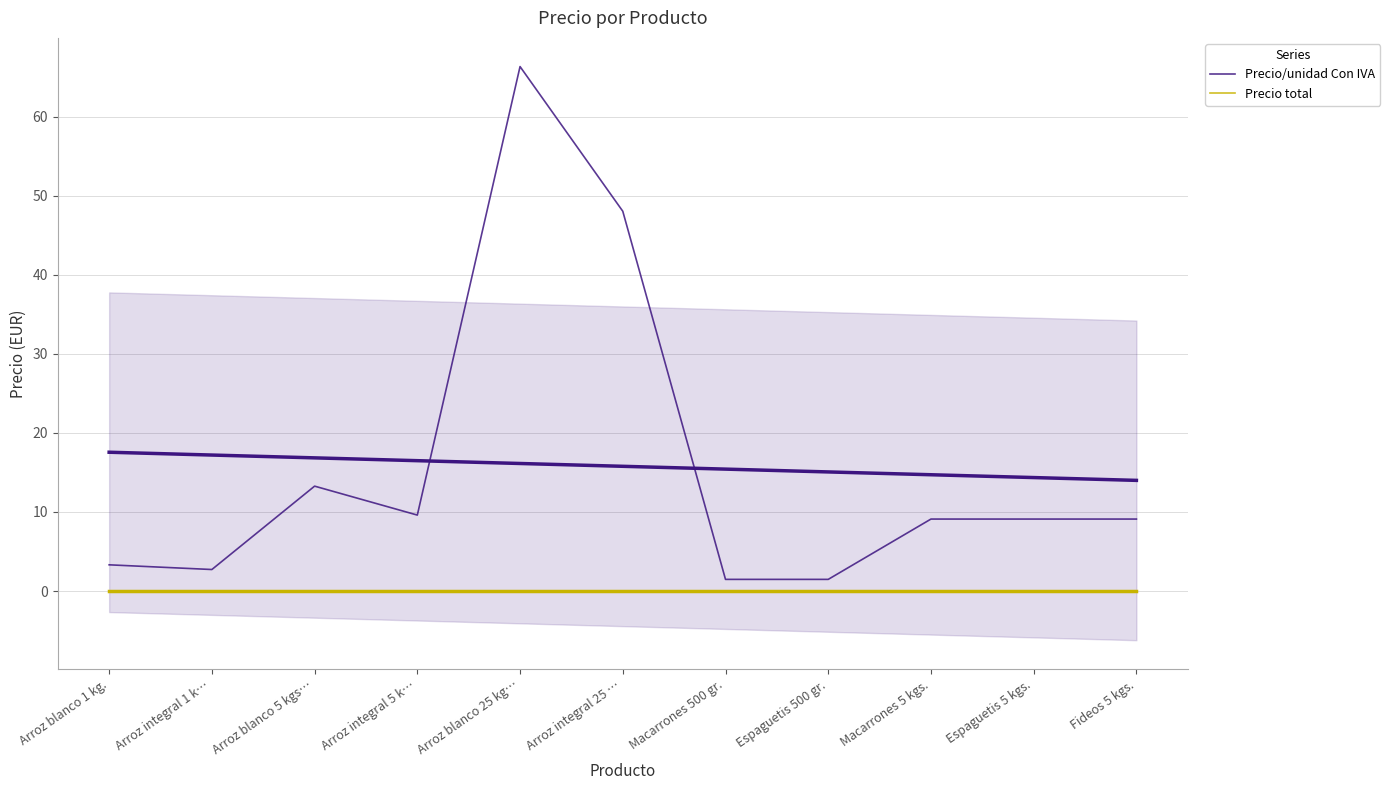

True or false: Precio total and Precio/unidad Con IVA intersect in this chart.

False